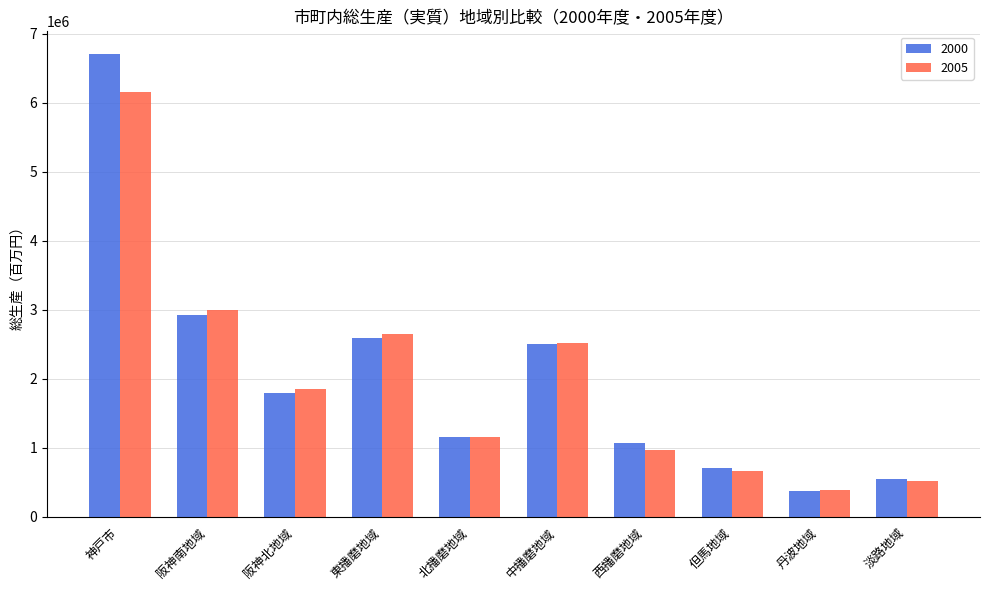

How many series are shown in this chart?

2